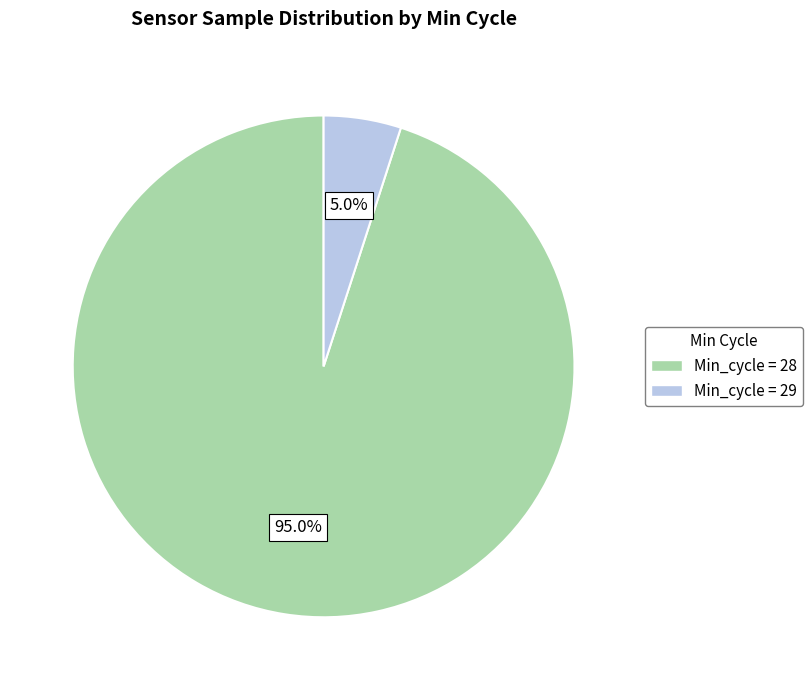

Is there any slice that represents more than half of the pie?

Yes